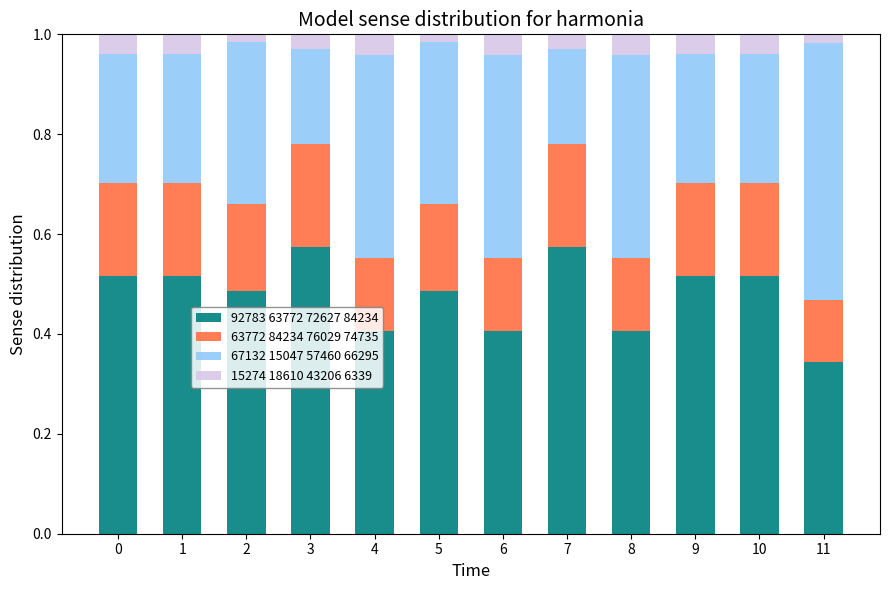

What is the total value across all series at 9?

1.0